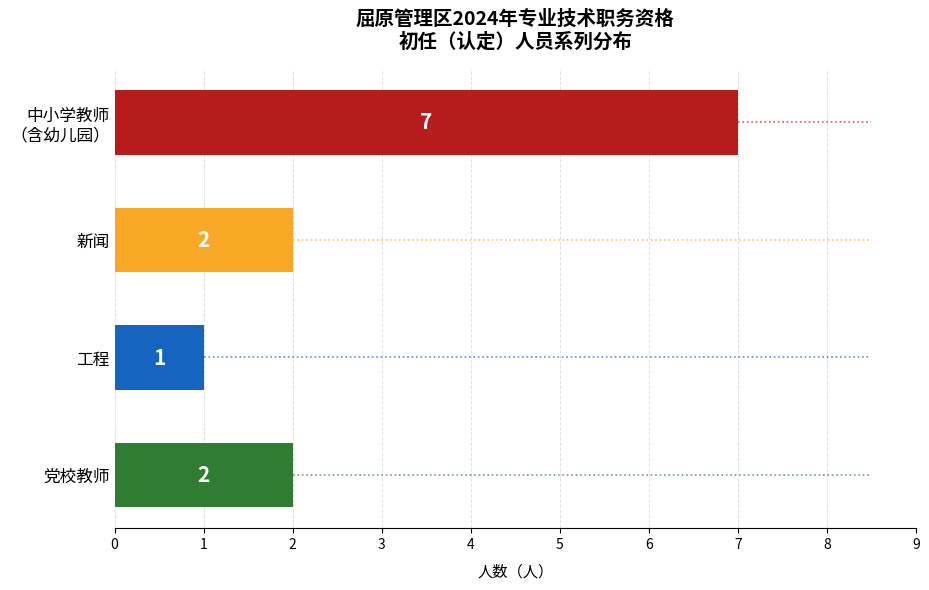

Count the values in the range 2 to 7.

3